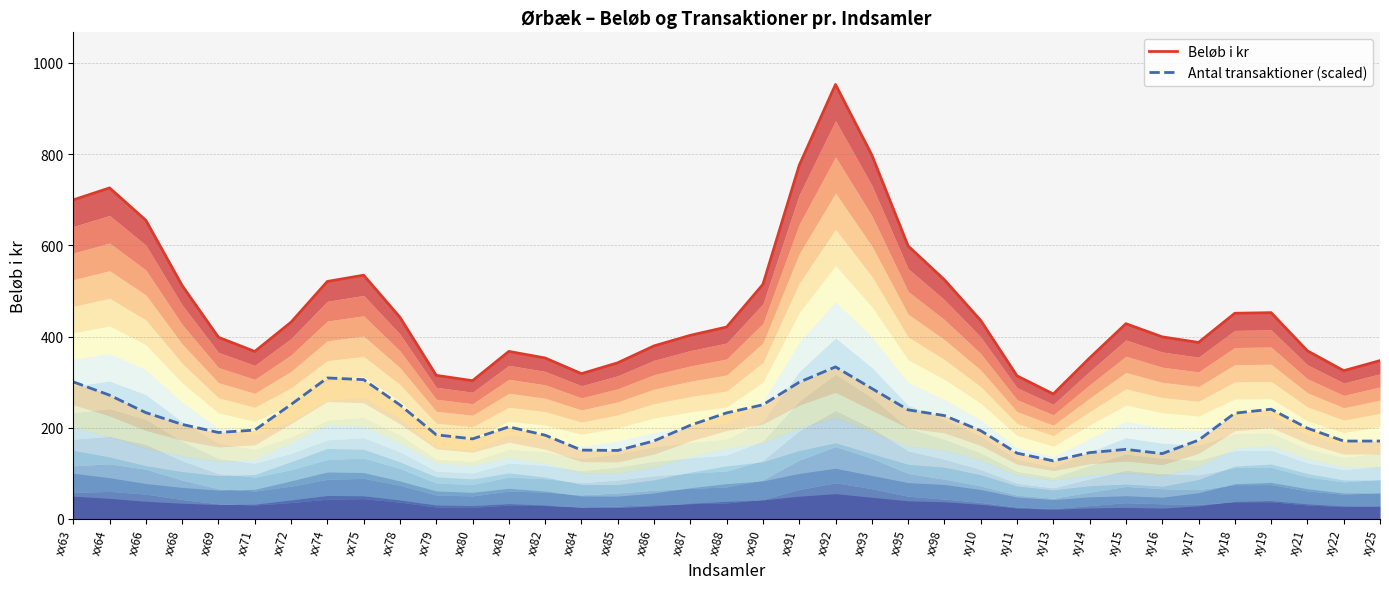

The Antal transaktioner (scaled) series shows 105.0 at xy17. True or false?

False